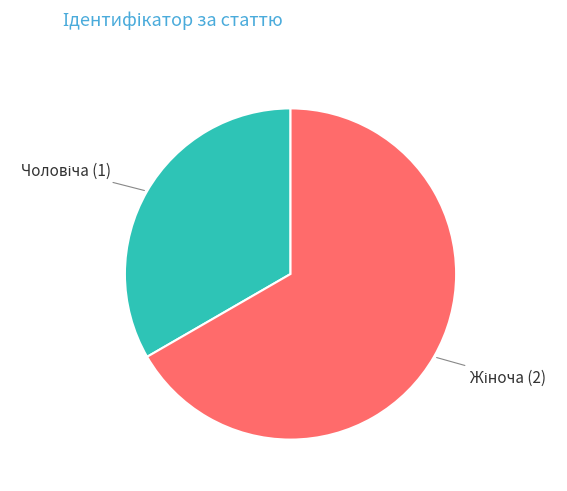

Is there any slice that represents more than half of the pie?

Yes